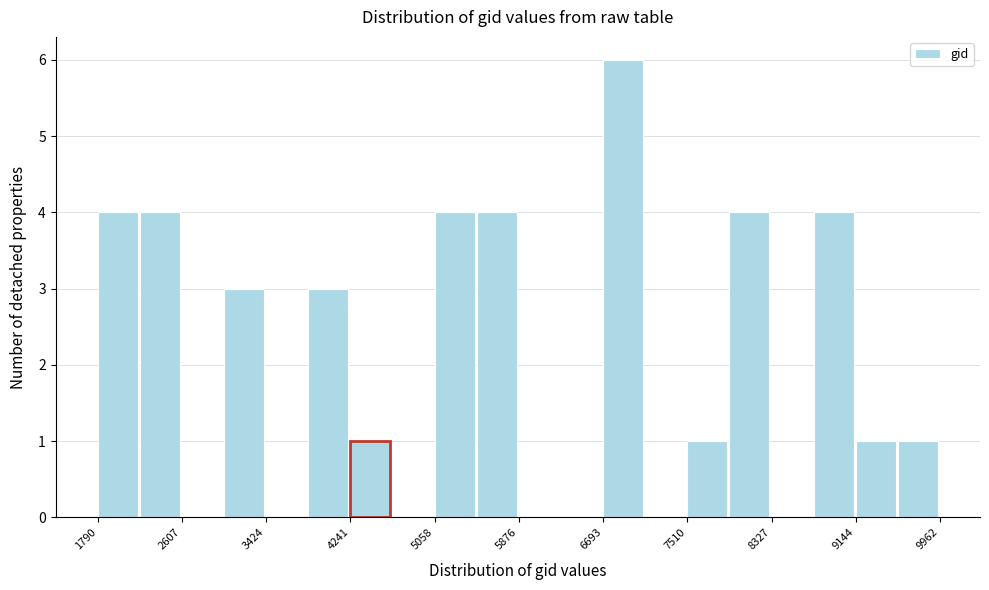

How tall is the bar that spans 7500 to 7900 on the x-axis? Neither the bar edges nor the heights are printed on the chart, so give them approximately, as read against the axes.

1